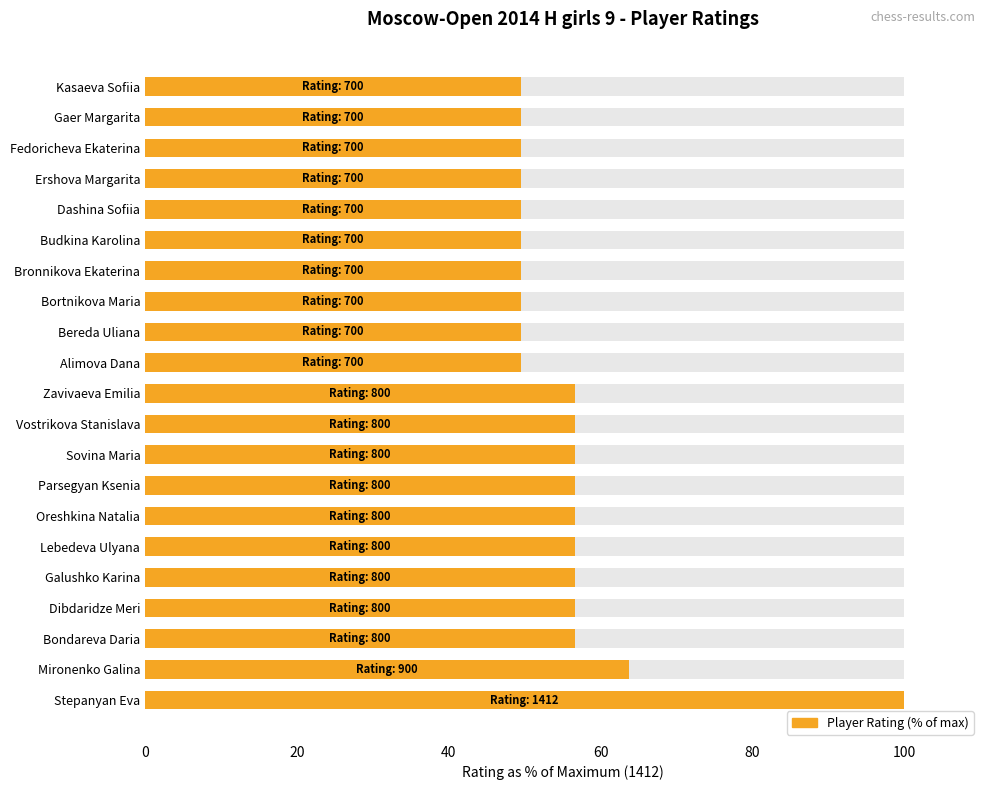

What is the greatest value displayed?

100.0